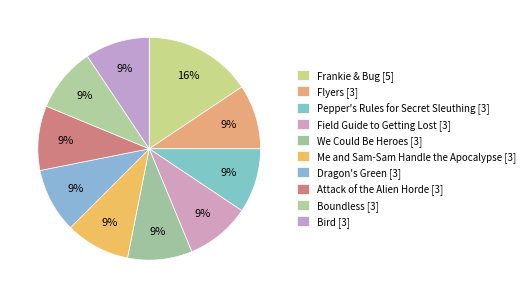

How many segments does this pie chart have?

10